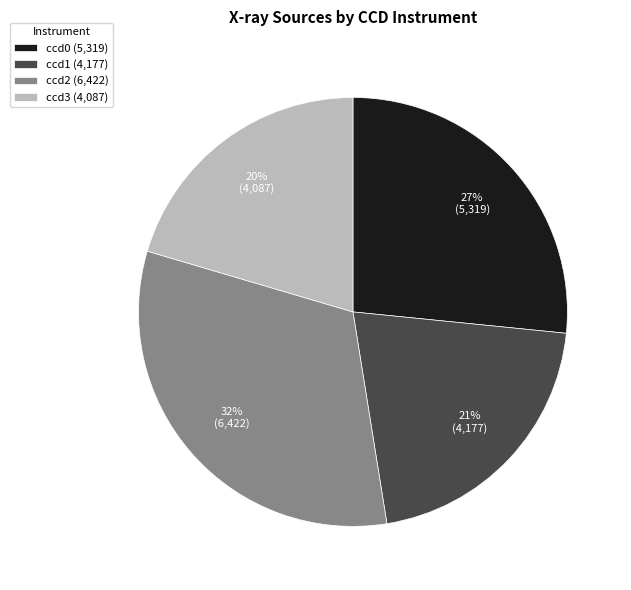

Does any single category account for the majority?

No